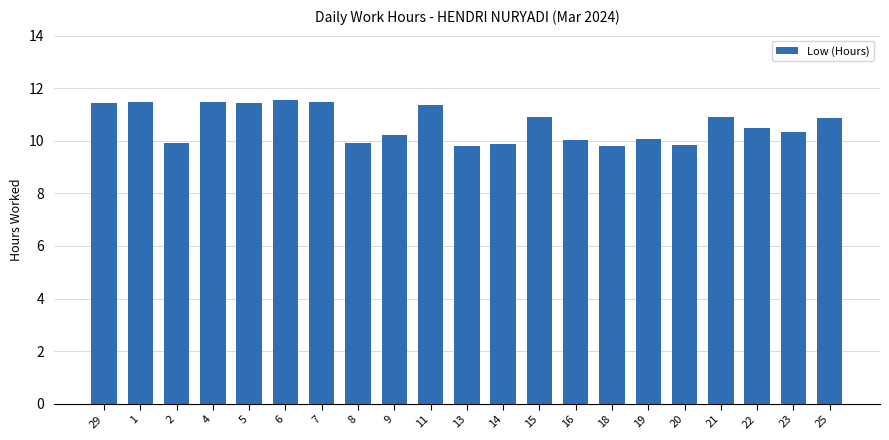

What is the smallest value displayed?

9.8